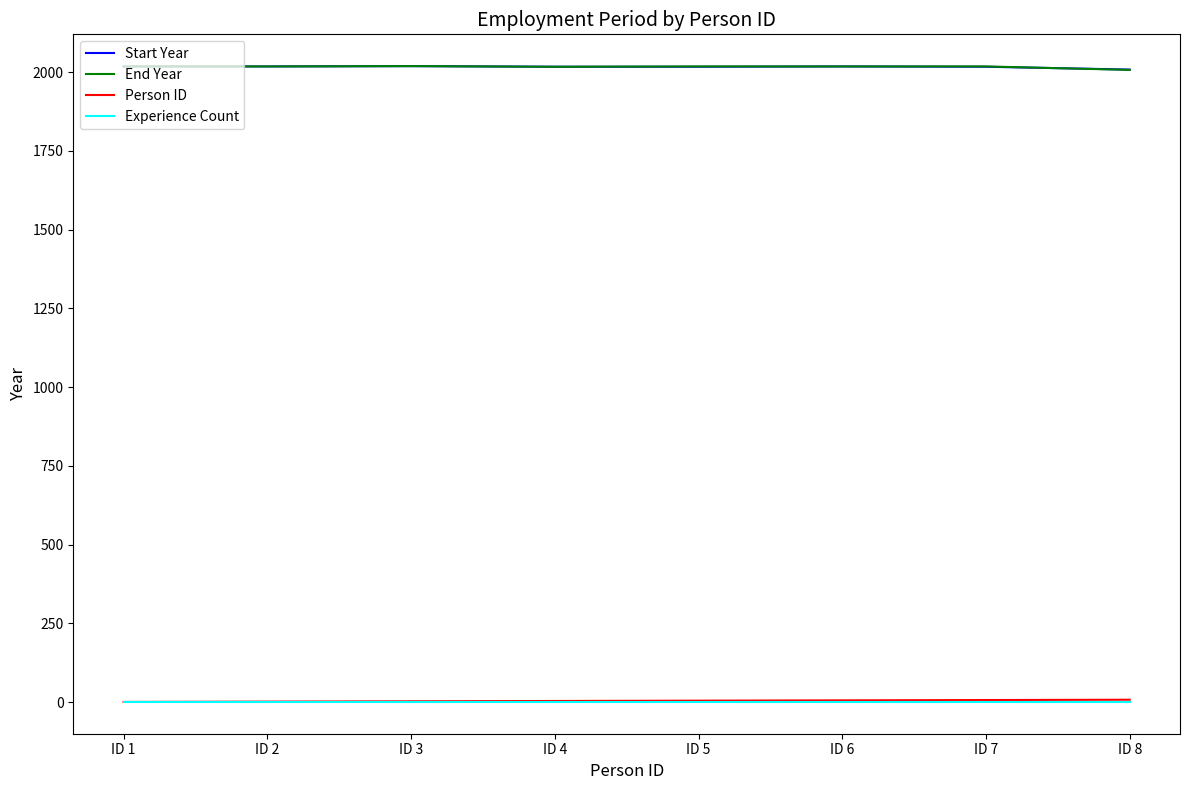

The value of Person ID at ID 1 is 1. True or false?

True